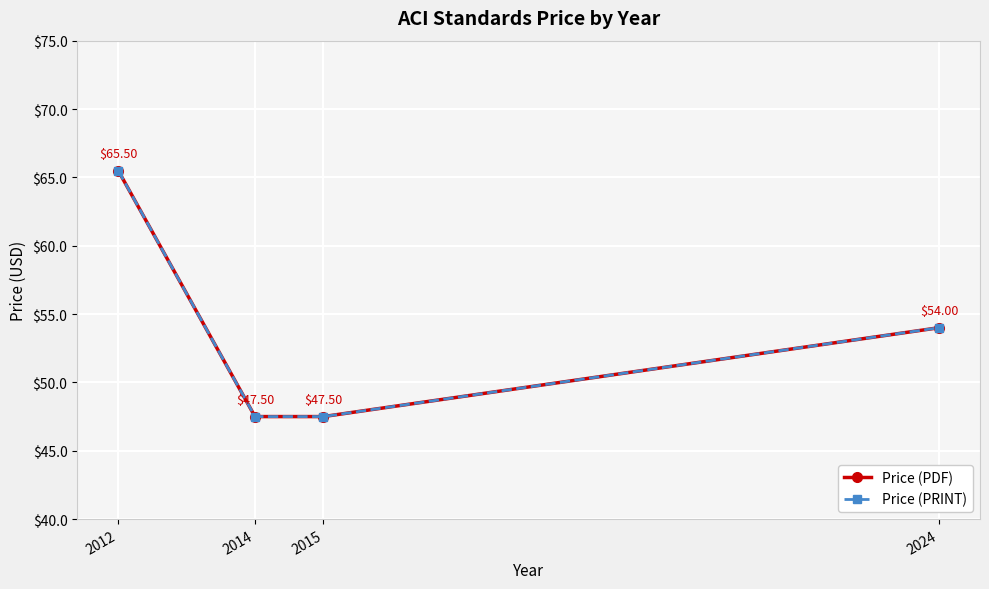

At 2024, list the series in order from smallest to largest.

Price (PDF), Price (PRINT)